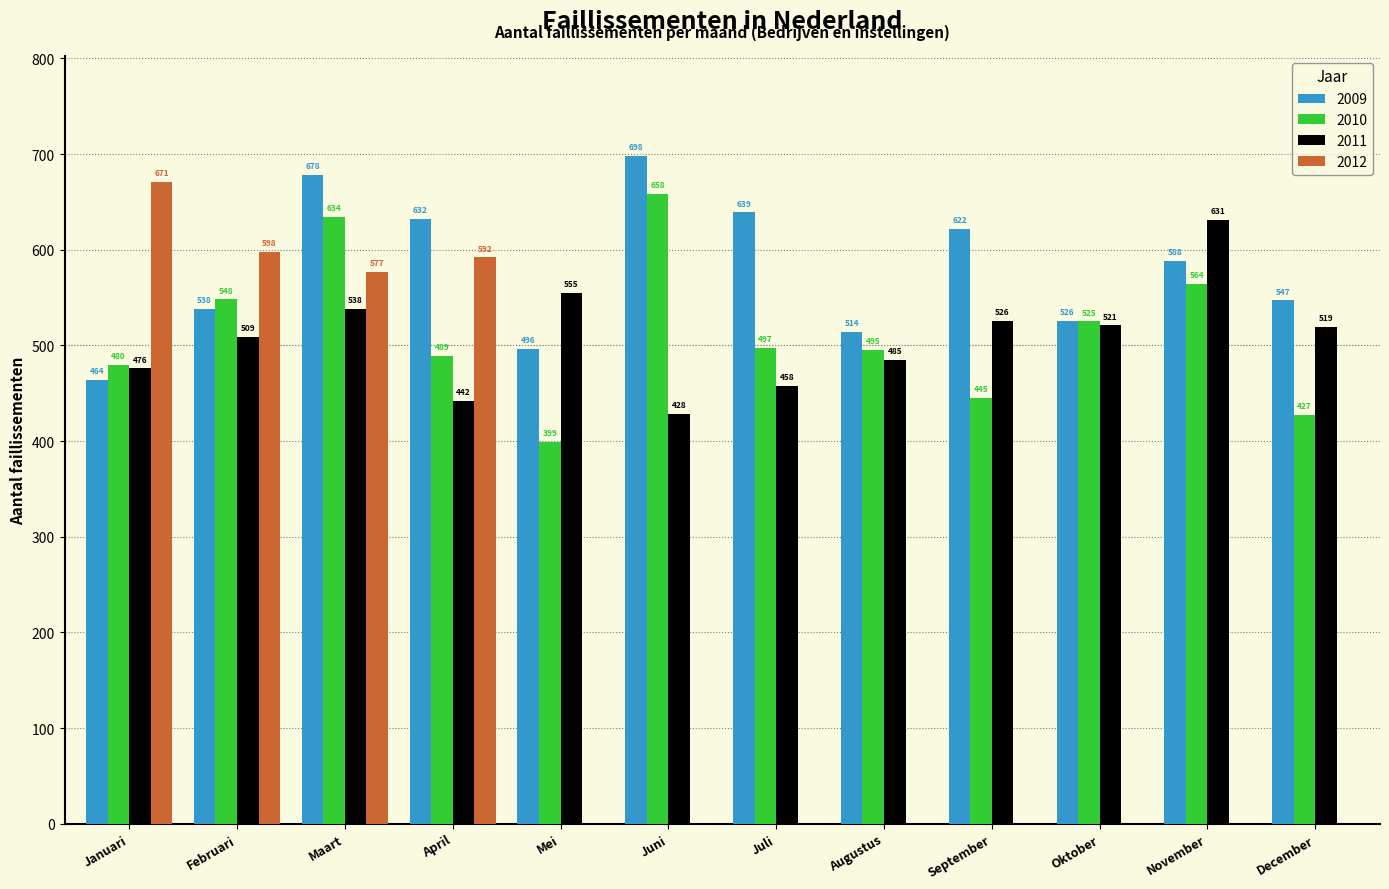

The value of 2012 at Augustus is -264. True or false?

False